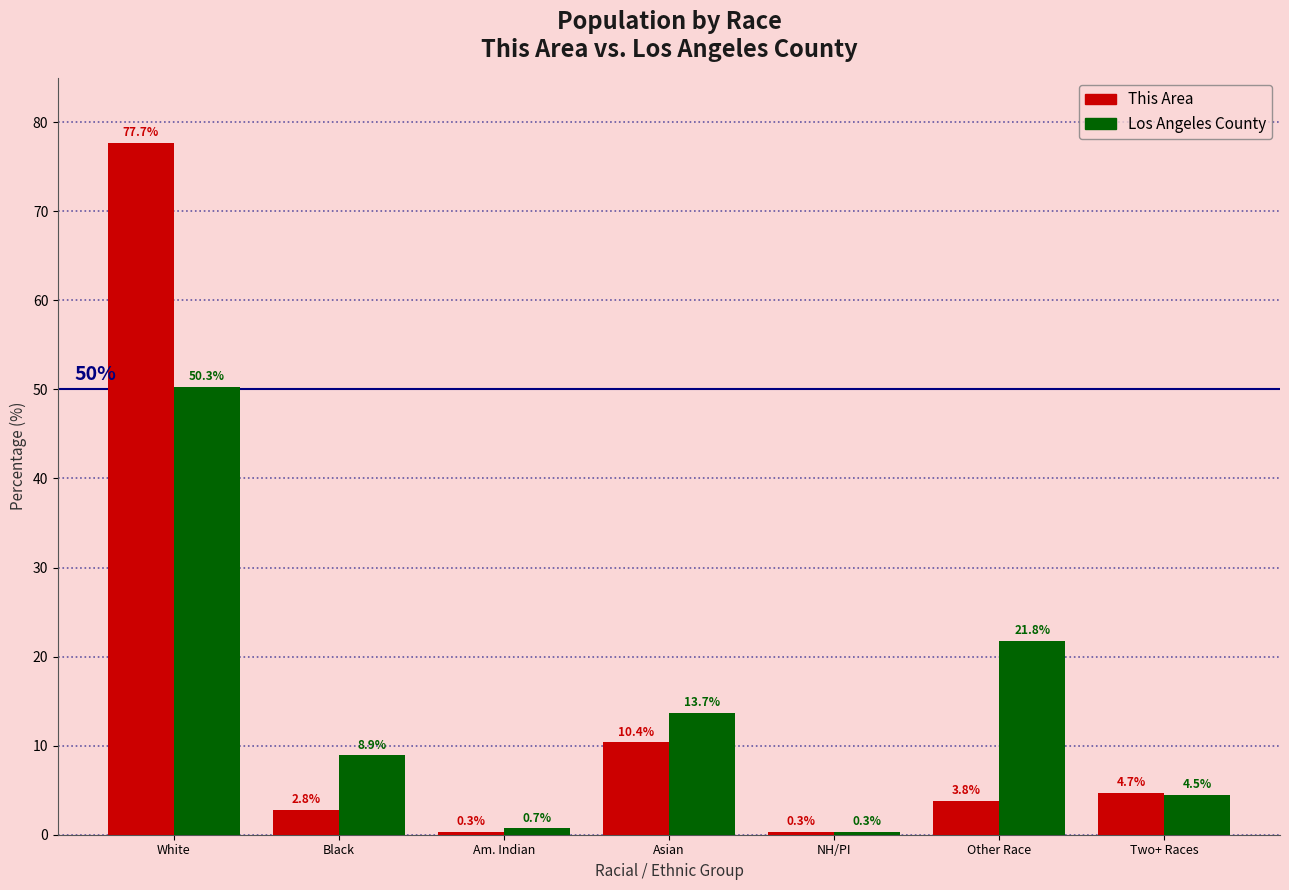

Reading left to right, transcribe all the data shown in this chart.

This Area: 77.7	2.8	0.3	10.4	0.3	3.8	4.7
Los Angeles County: 50.3	8.9	0.7	13.7	0.3	21.8	4.5